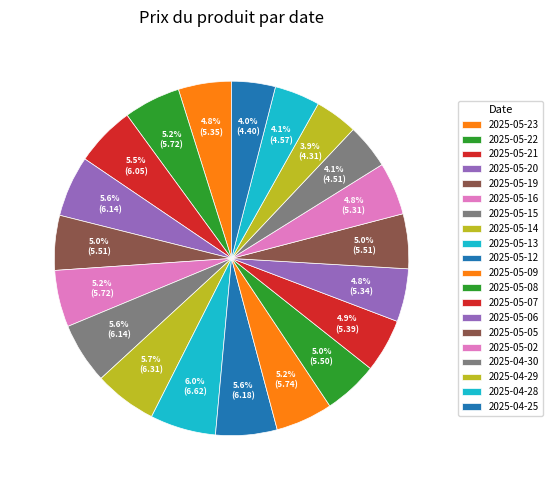

Does any single category account for the majority?

No